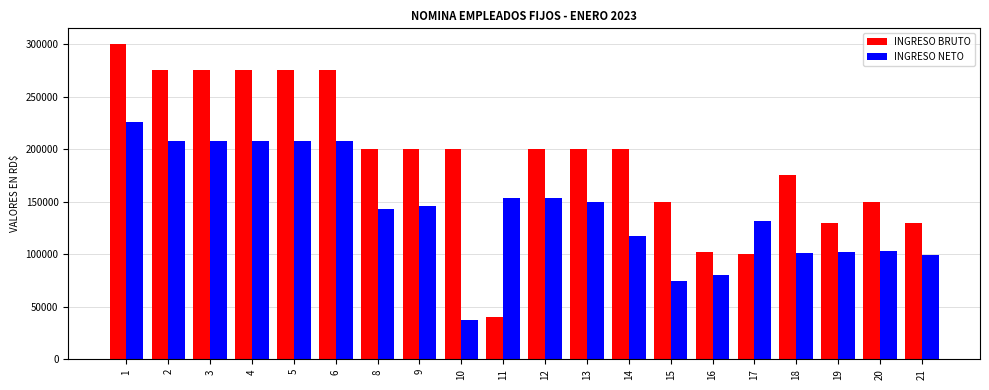

The value of INGRESO NETO at 1 is 226226.8. True or false?

True